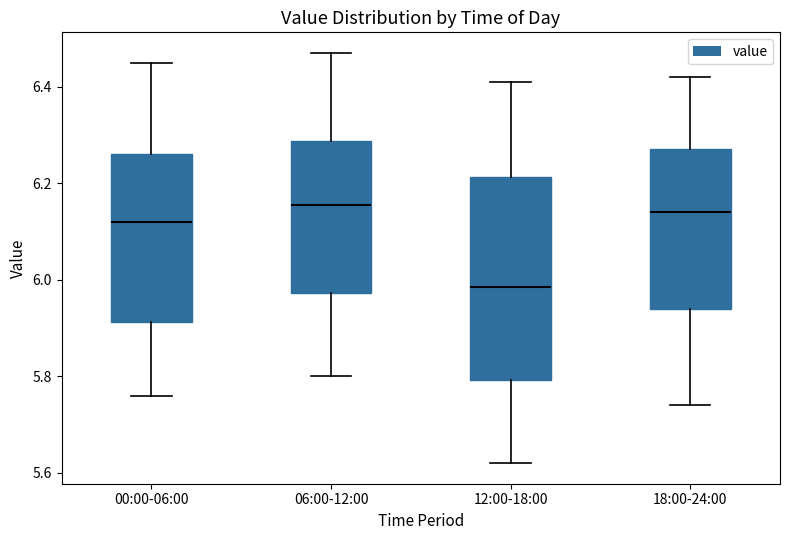

Where does the lower whisker of the box for 18:00-24:00 end on the y-axis? The values are not printed on the chart, so give them approximately, as read against the axis.

5.74